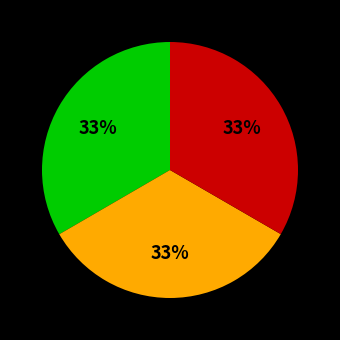

To the nearest percent, what is the average slice percentage?

33%